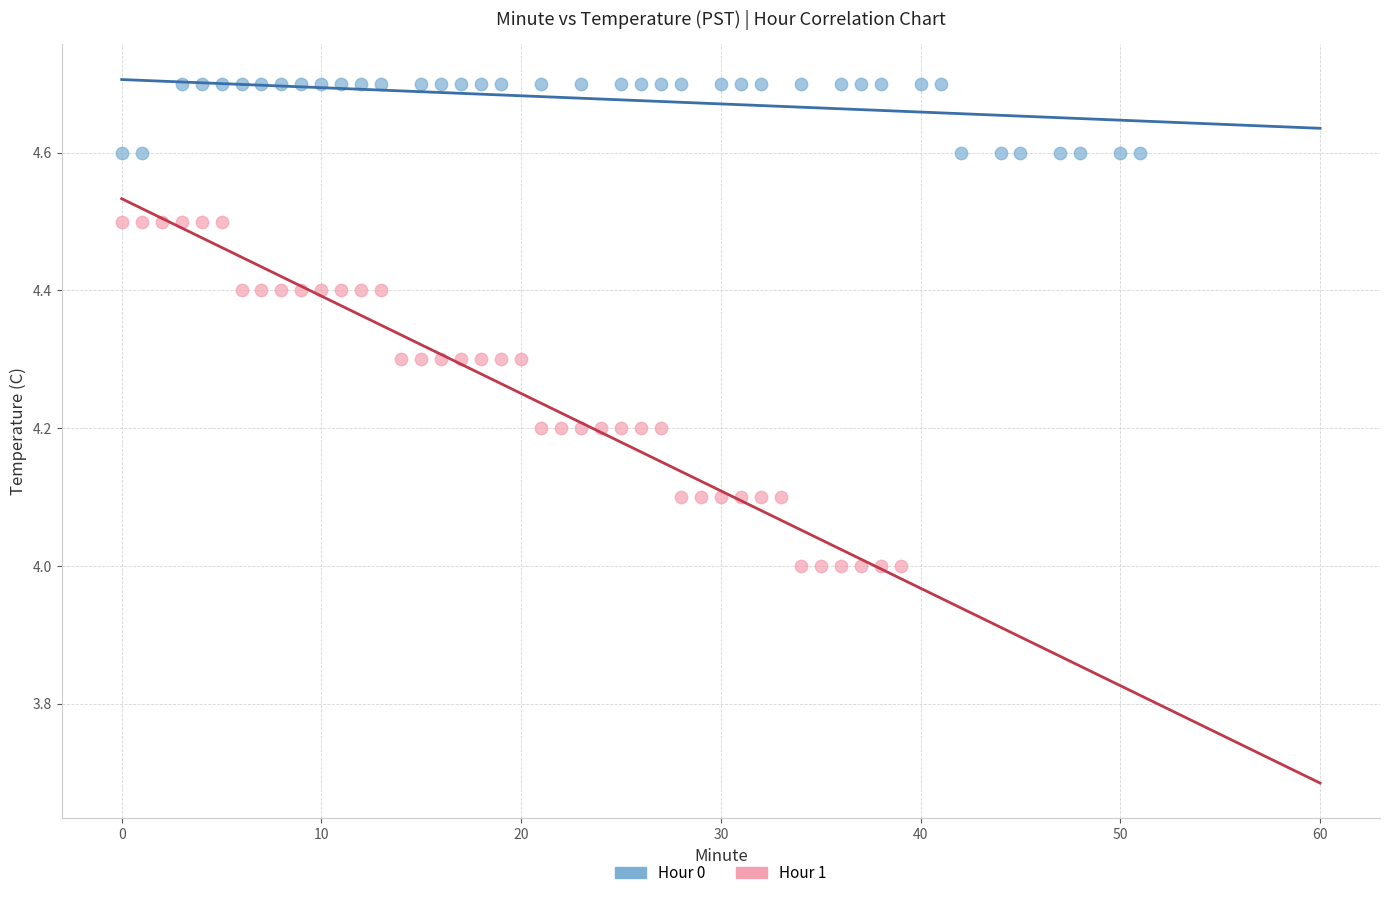

Which series contains the highest Y value?

Hour 0